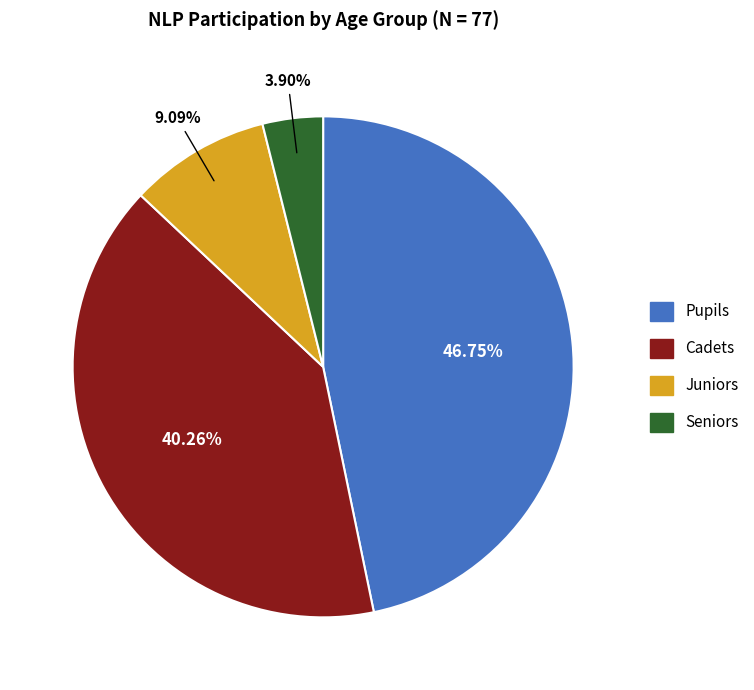

Is there a majority slice in this chart?

No